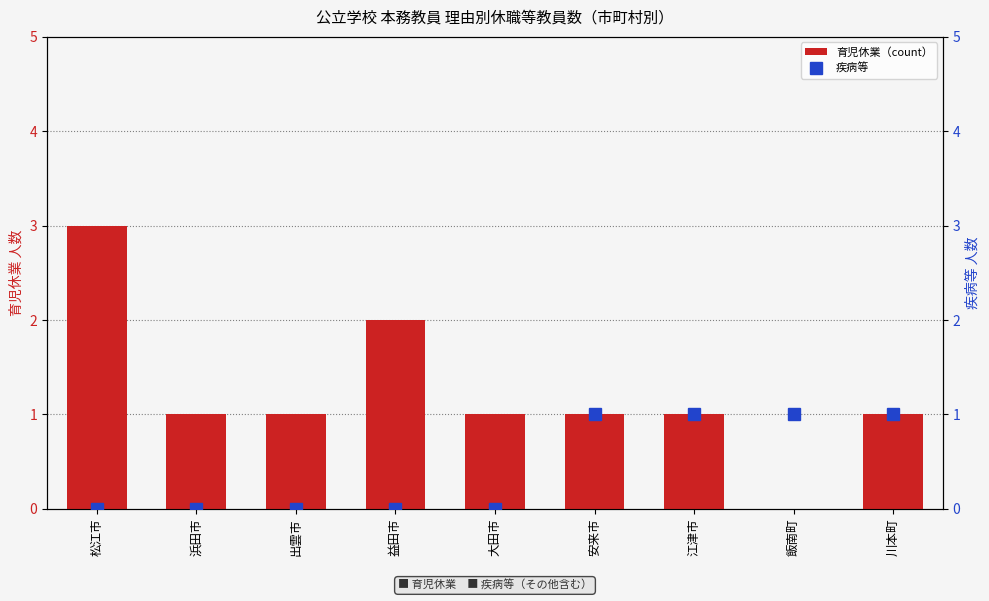

Reading left to right, transcribe all the data shown in this chart.

育児休業（count）: 松江市=3	浜田市=1	出雲市=1	益田市=2	大田市=1	安来市=1	江津市=1	飯南町=0	川本町=1
疾病等: 松江市=0	浜田市=0	出雲市=0	益田市=0	大田市=0	安来市=1	江津市=1	飯南町=1	川本町=1